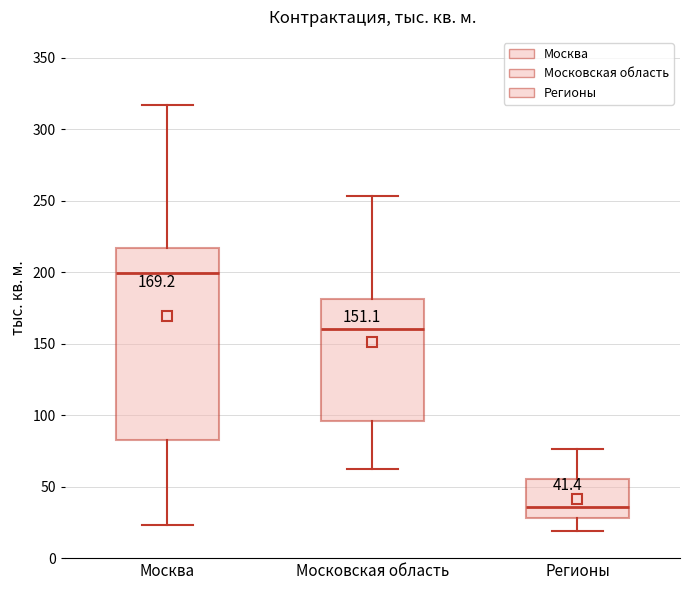

Which box's median line is the lowest?

Регионы